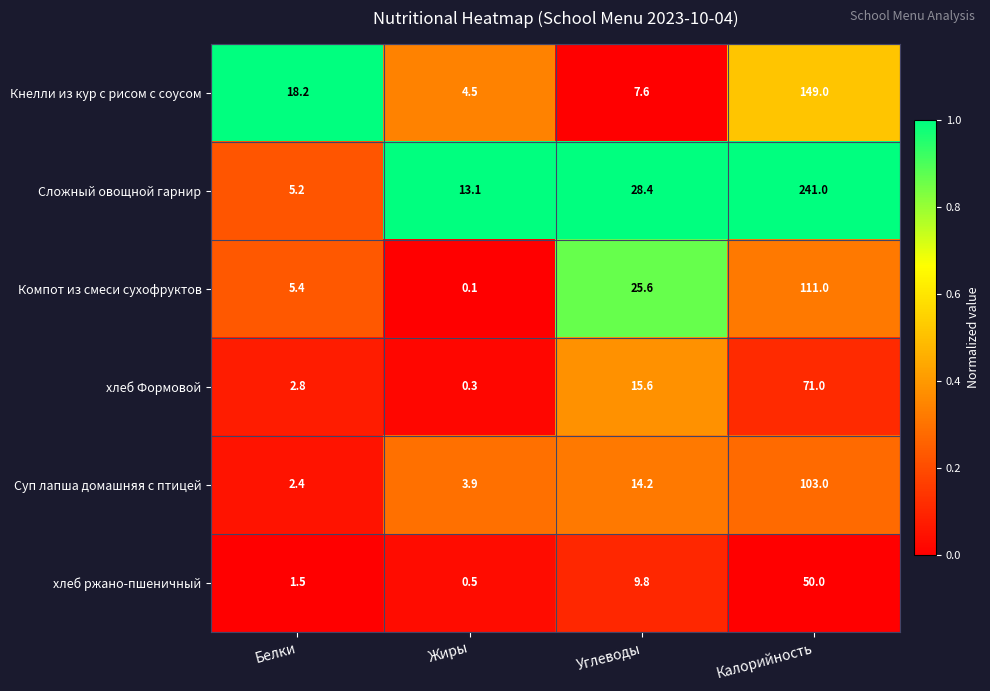

Which label corresponds to the smallest value in the chart?

Жиры